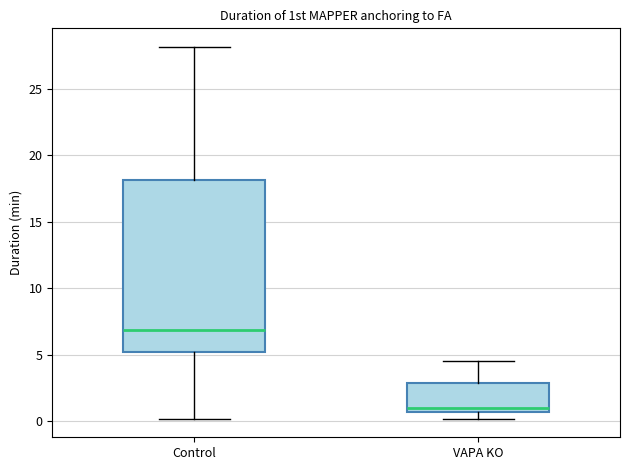

Where does the upper whisker of the box for VAPA KO end on the y-axis? The values are not printed on the chart, so give them approximately, as read against the axis.

4.5